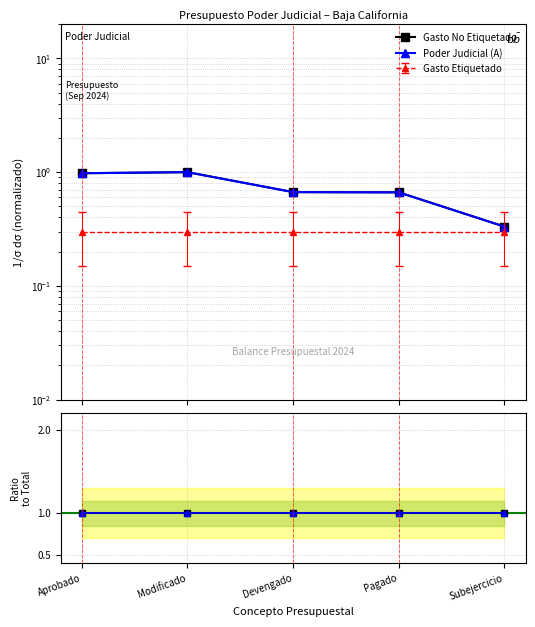

The Gasto No Etiquetado series shows 0.2 at Pagado. True or false?

False